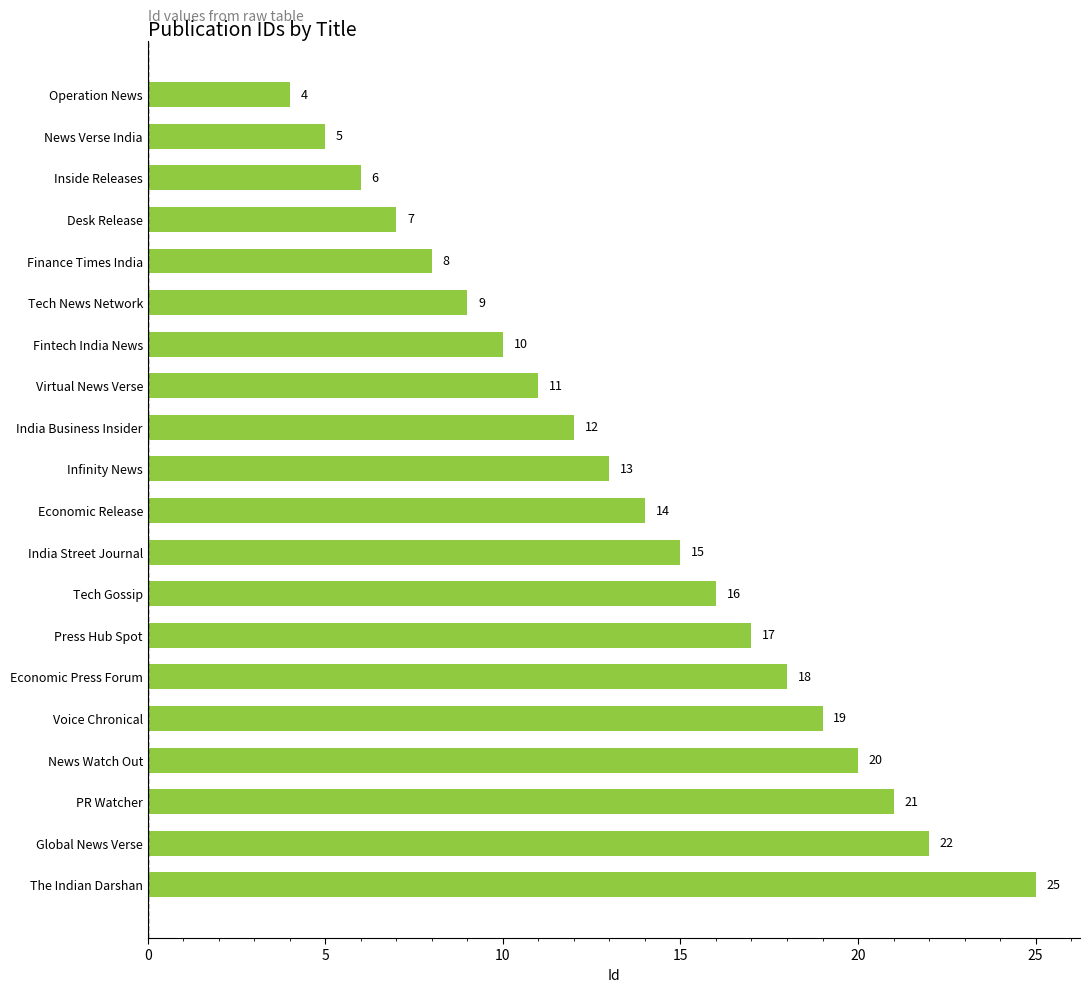

Rank the categories by value from lowest to highest.

Operation News, News Verse India, Inside Releases, Desk Release, Finance Times India, Tech News Network, Fintech India News, Virtual News Verse, India Business Insider, Infinity News, Economic Release, India Street Journal, Tech Gossip, Press Hub Spot, Economic Press Forum, Voice Chronical, News Watch Out, PR Watcher, Global News Verse, The Indian Darshan